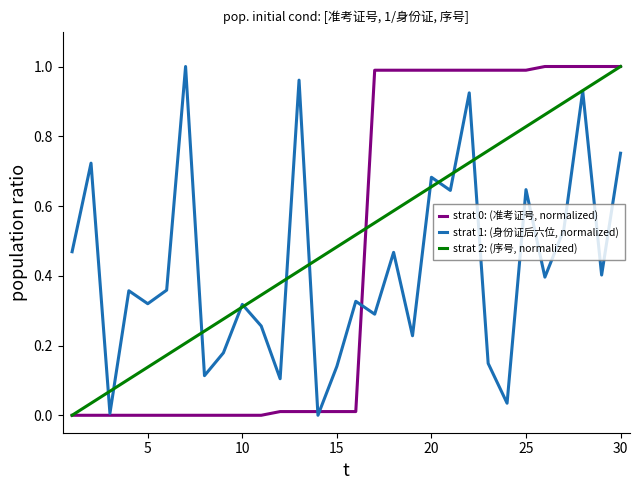

How many lines are shown in the chart?

3